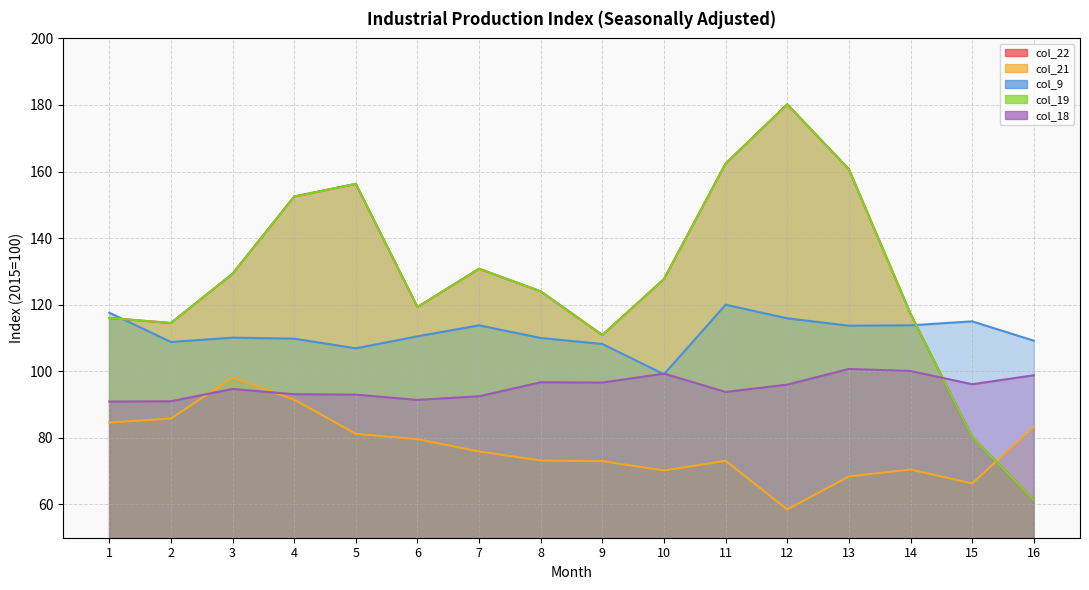

What is the difference between the second highest and minimum values in the col_21 series?

33.0